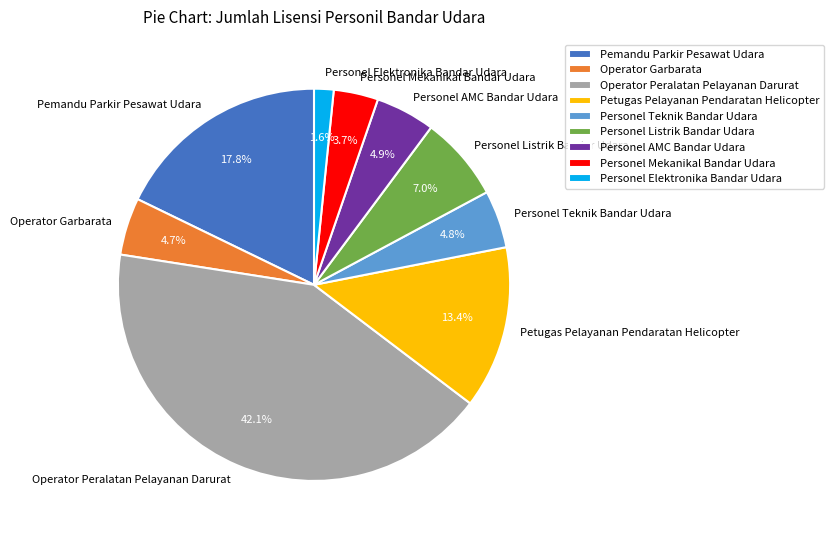

How many slices are in this pie chart?

9